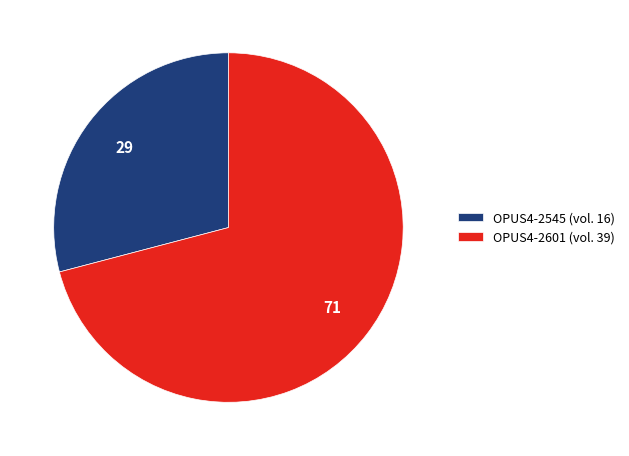

What is the smallest slice in the pie chart?

OPUS4-2545